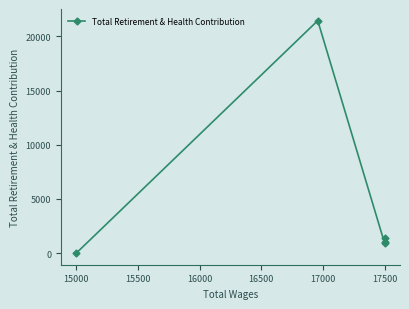

How many interior local valleys (lower than both neighbors) does the data have?

1